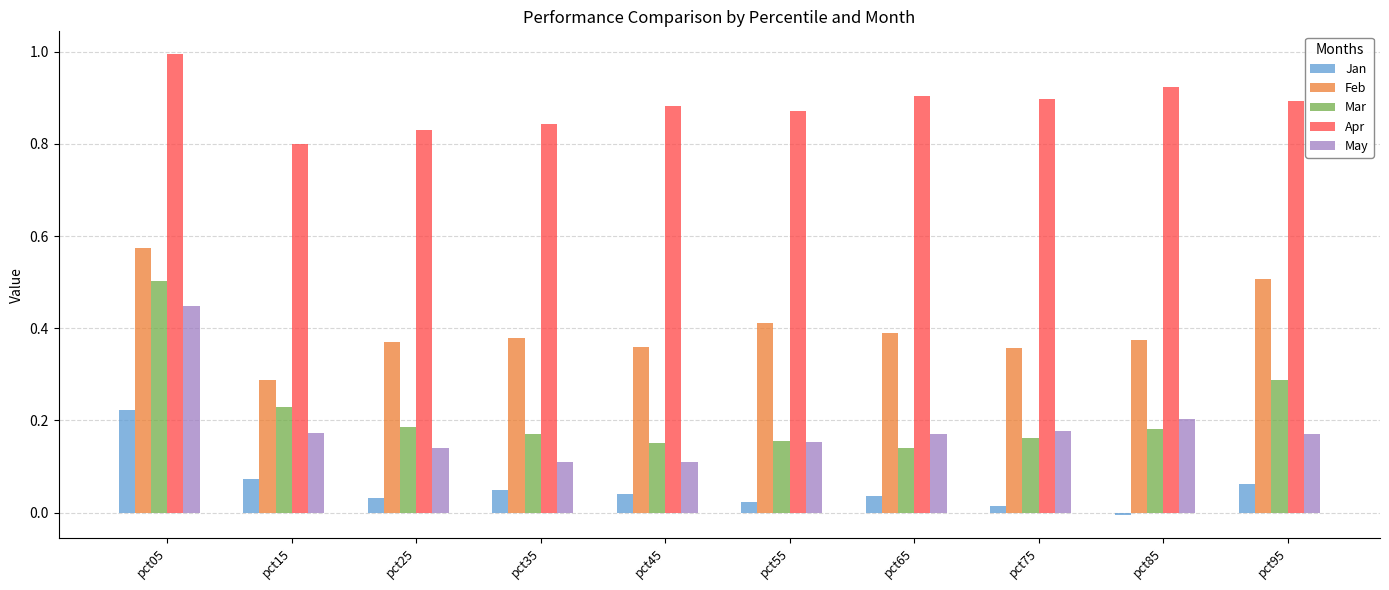

The value of Mar at pct25 is 0.2. True or false?

True